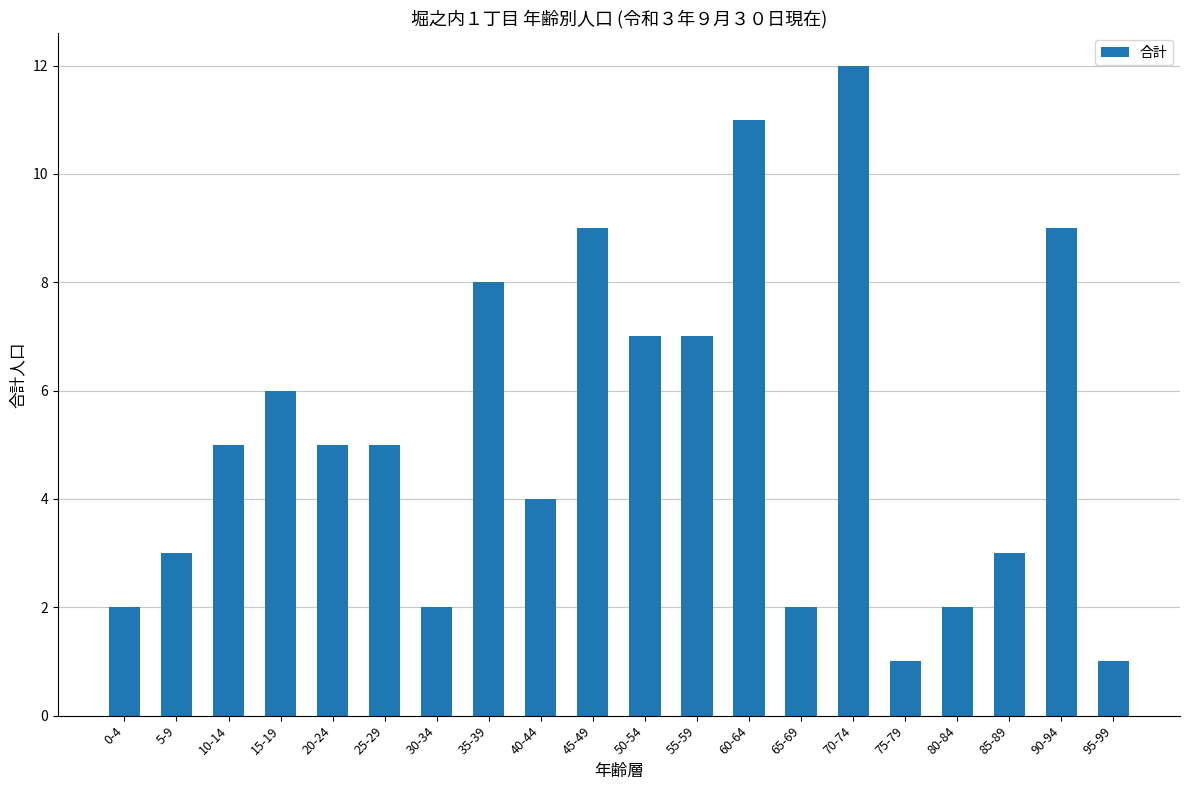

Reading right to left, transcribe all the data shown in this chart.

95-99=1	90-94=9	85-89=3	80-84=2	75-79=1	70-74=12	65-69=2	60-64=11	55-59=7	50-54=7	45-49=9	40-44=4	35-39=8	30-34=2	25-29=5	20-24=5	15-19=6	10-14=5	5-9=3	0-4=2